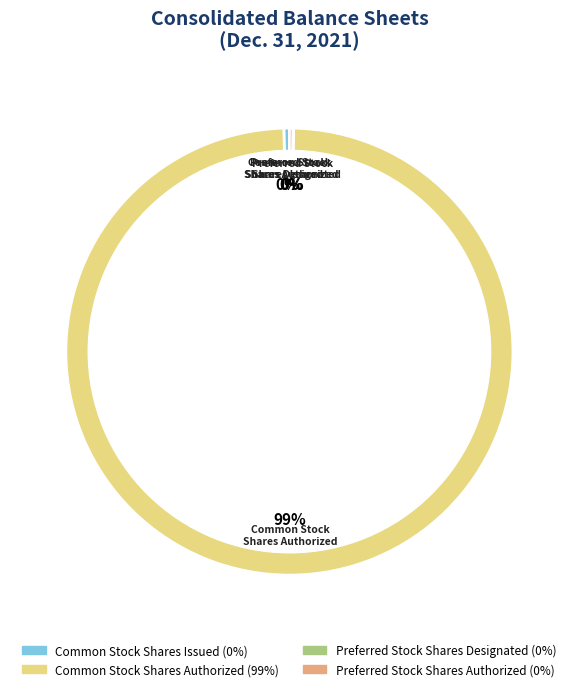

Which category has the biggest portion of the pie?

Common Stock, Shares Authorized